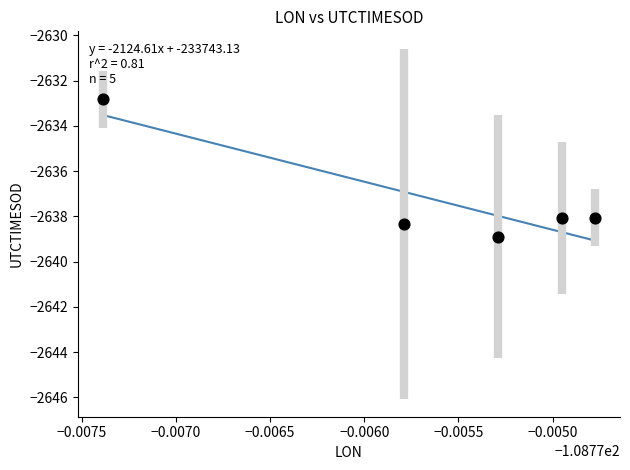

What is the average X value?

-108.8